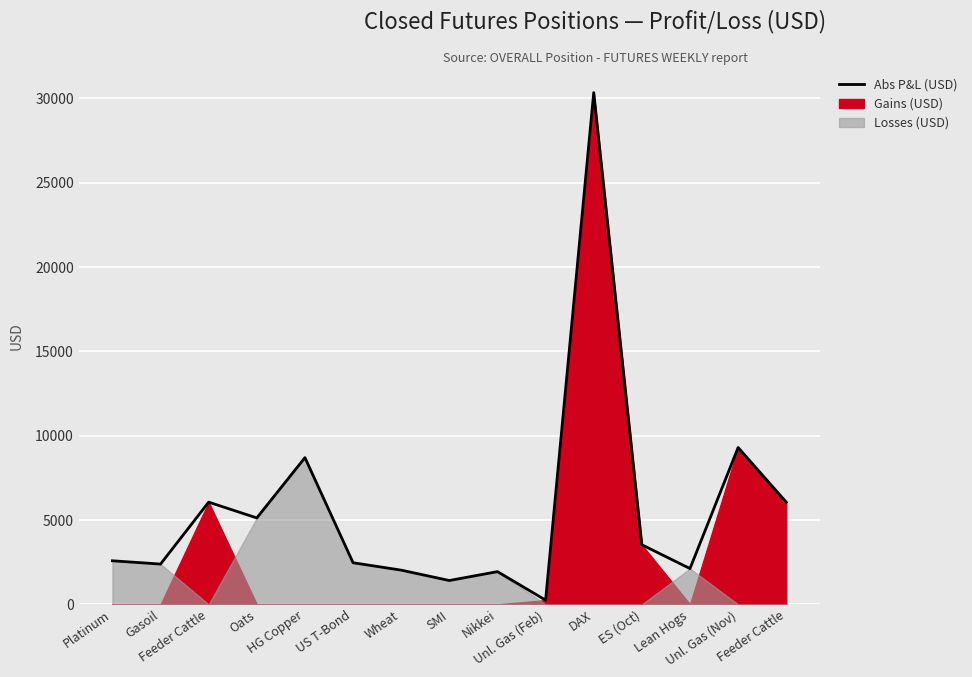

What is the sum of the values at HG Copper and Feeder Cattle?

14761.0